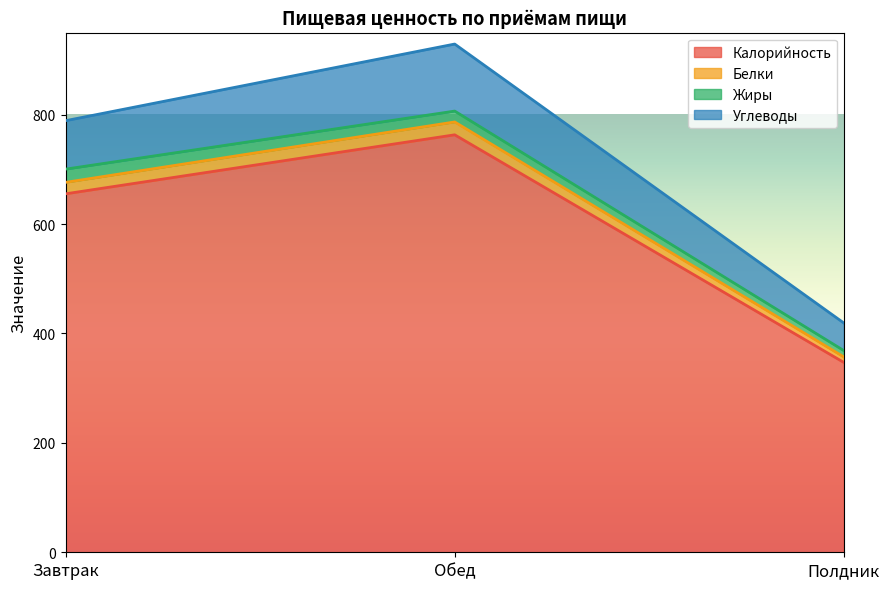

What is the sum of all Калорийность values?

1765.5